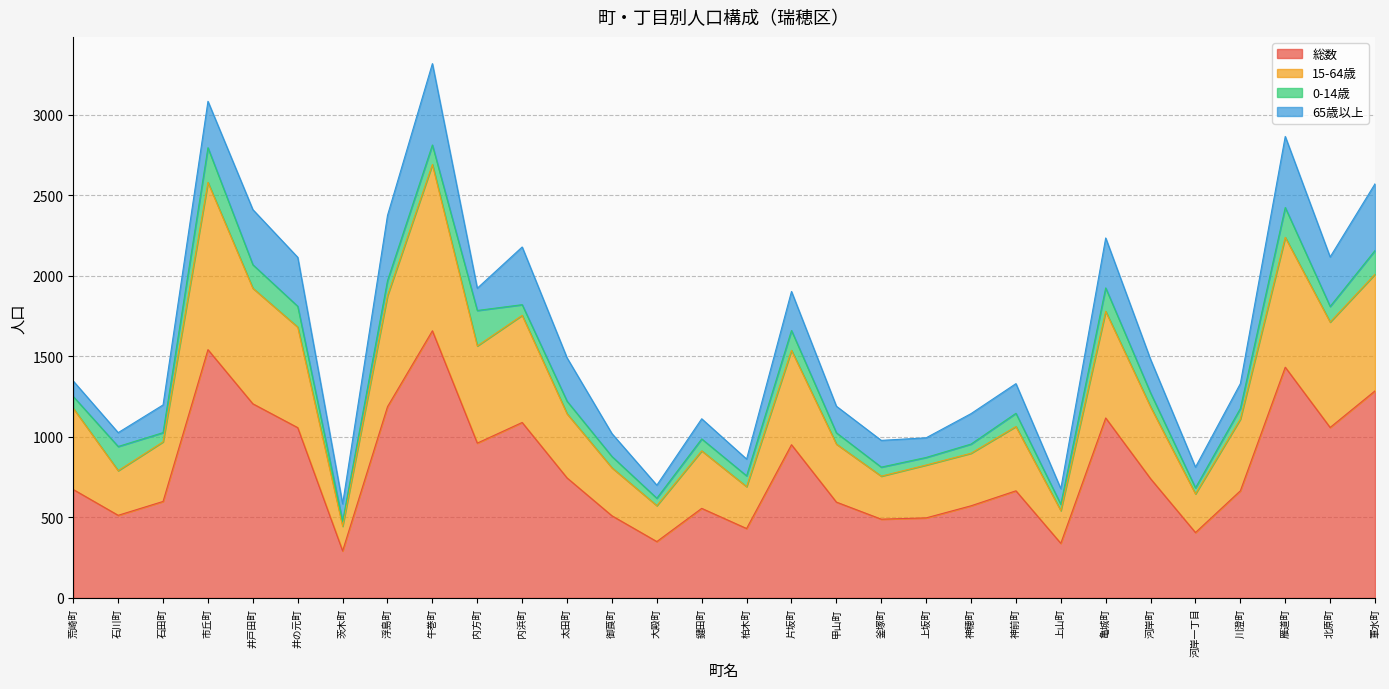

What is the sum of all 総数 values?

24178